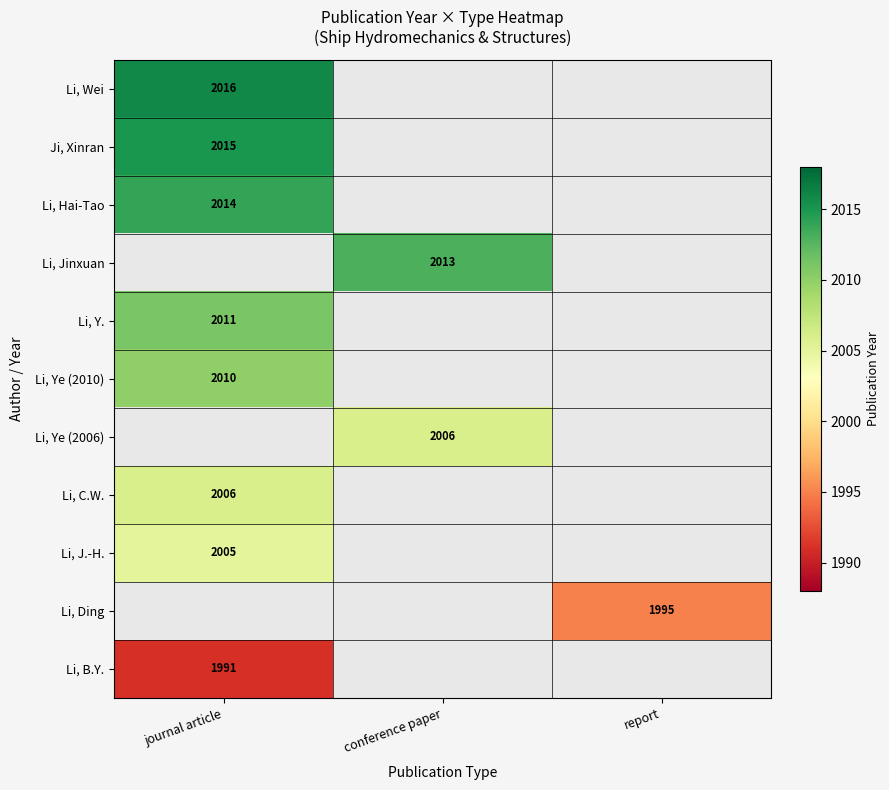

True or false: Li, Ye (2010) has a value of 2765 at journal article.

False